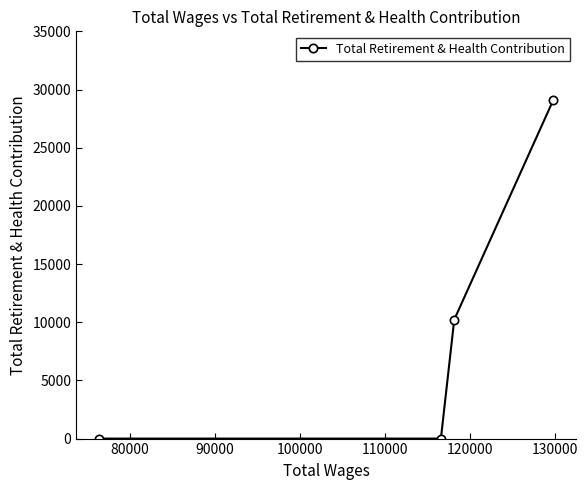

True or false: the data has more than 0 interior local peaks.

False